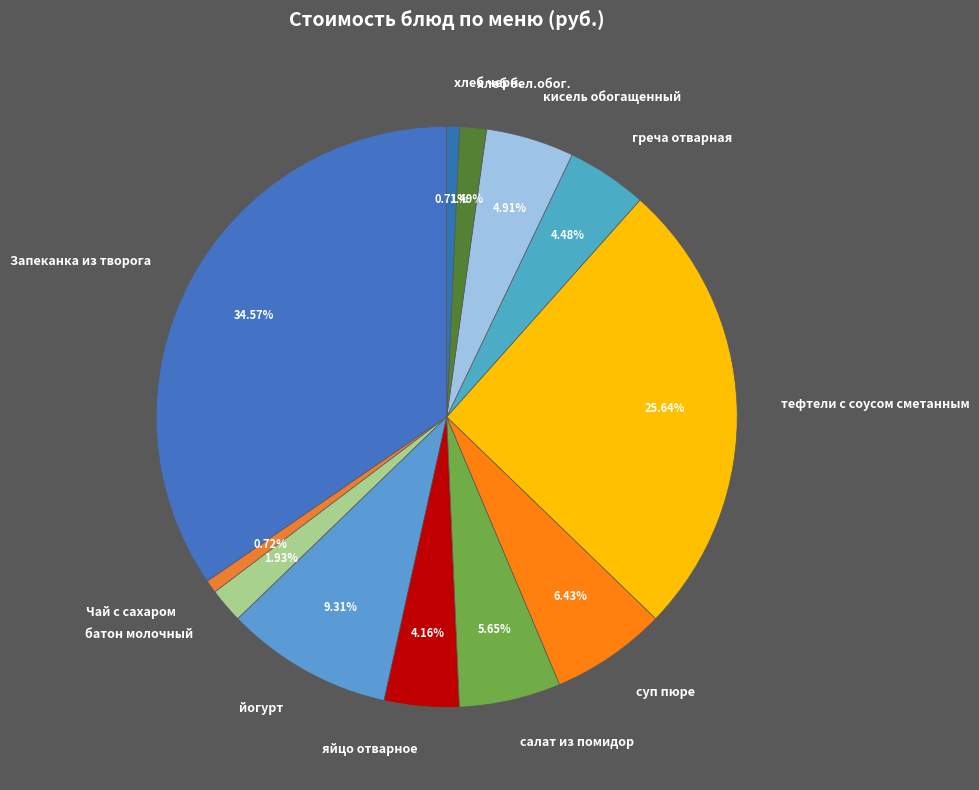

Which category has the biggest portion of the pie?

Запеканка из творога